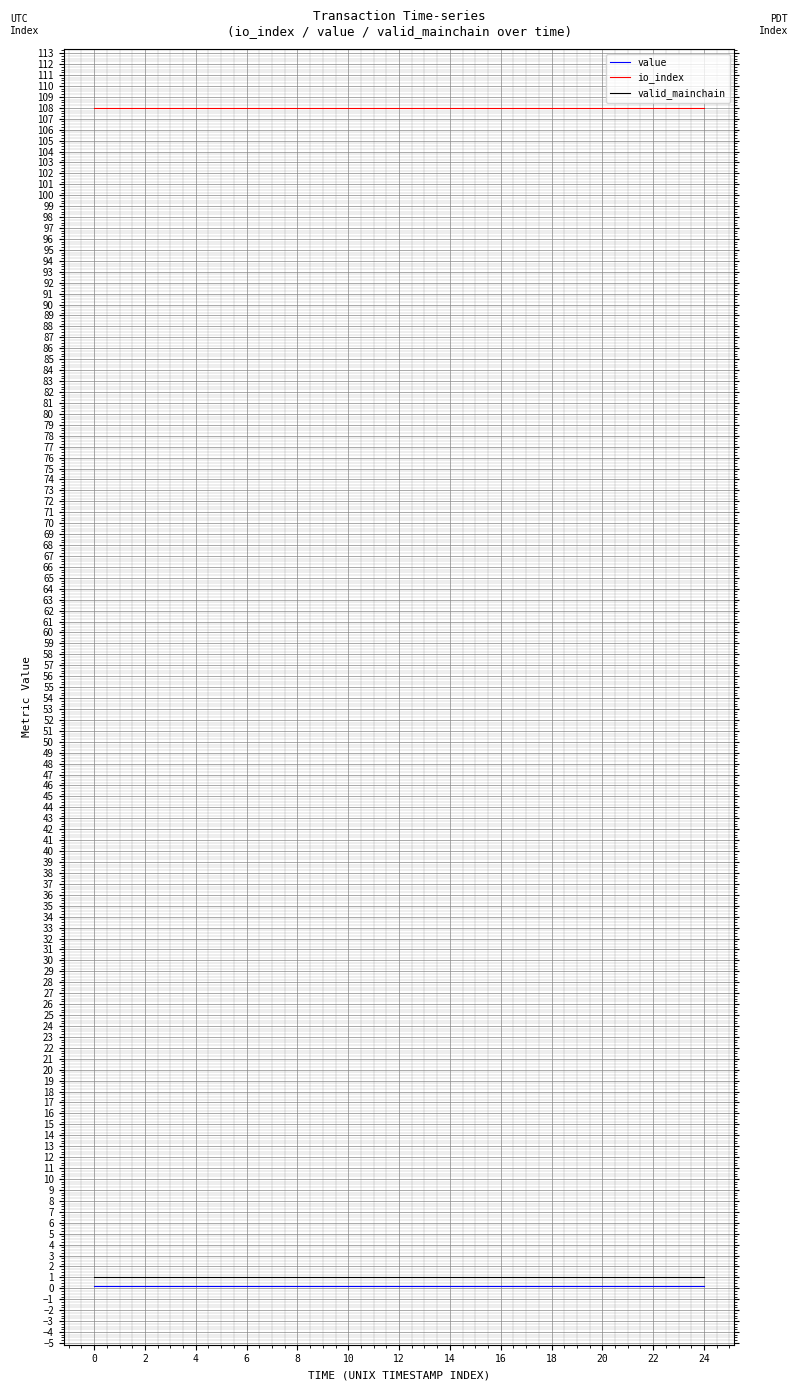

True or false: value and valid_mainchain cross at least once.

False